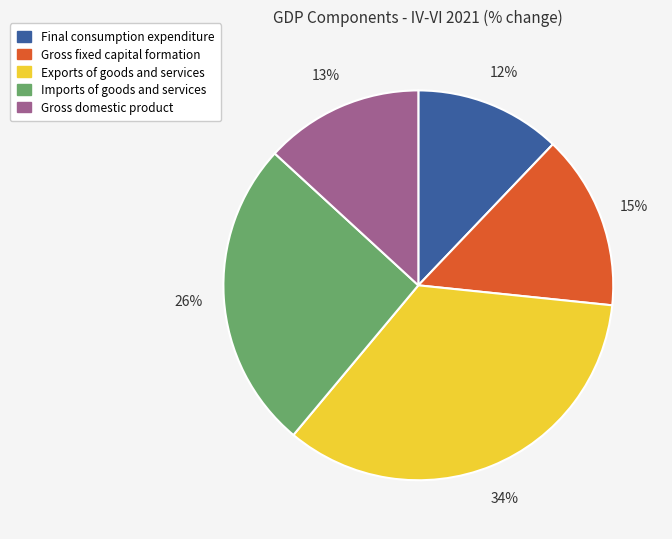

What is the ratio of the value at Gross fixed capital formation to the value at Imports of goods and services?

0.6